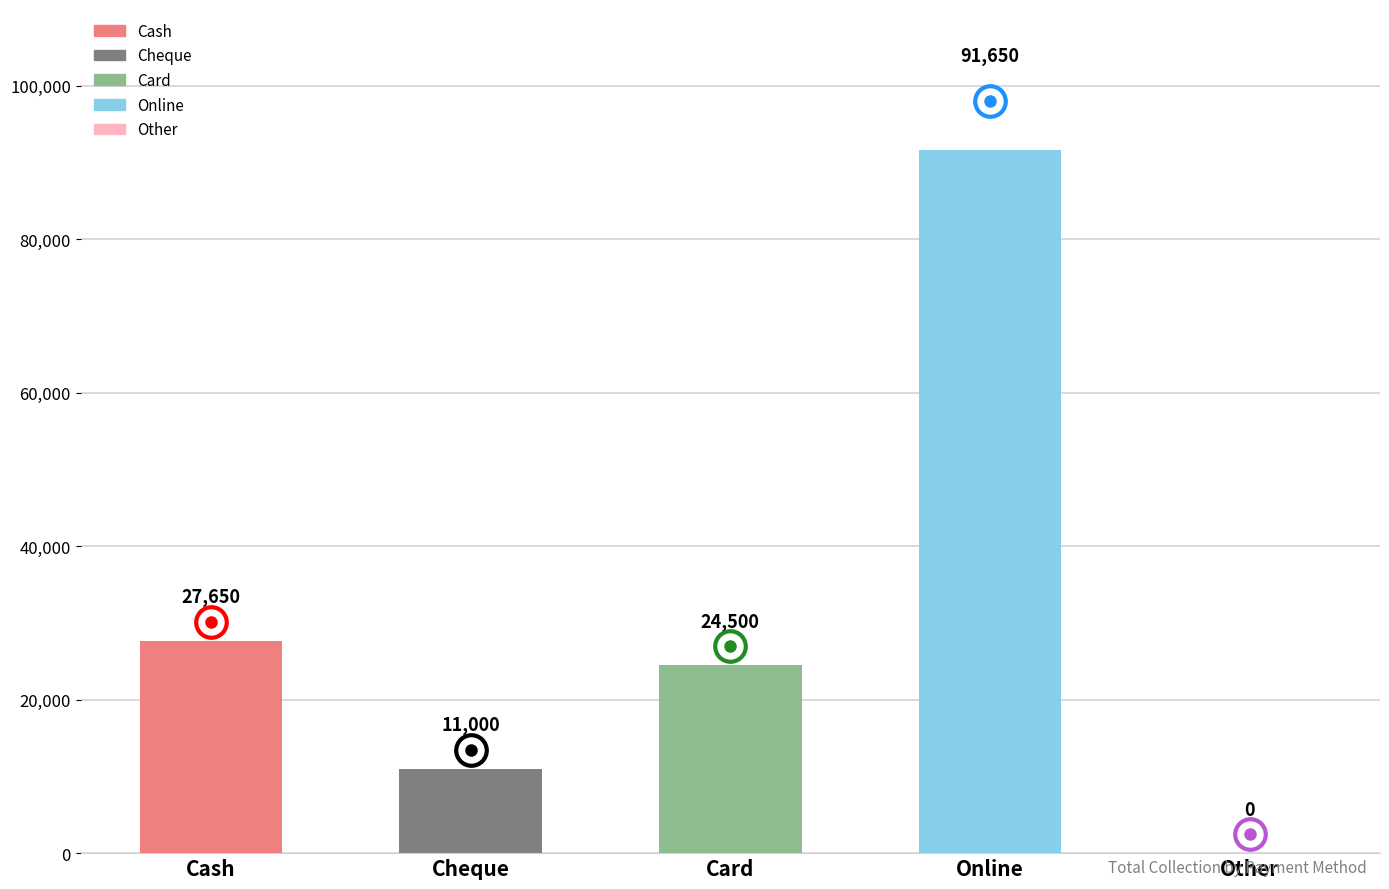

The value of Net Balance at Cheque is 11000. True or false?

True